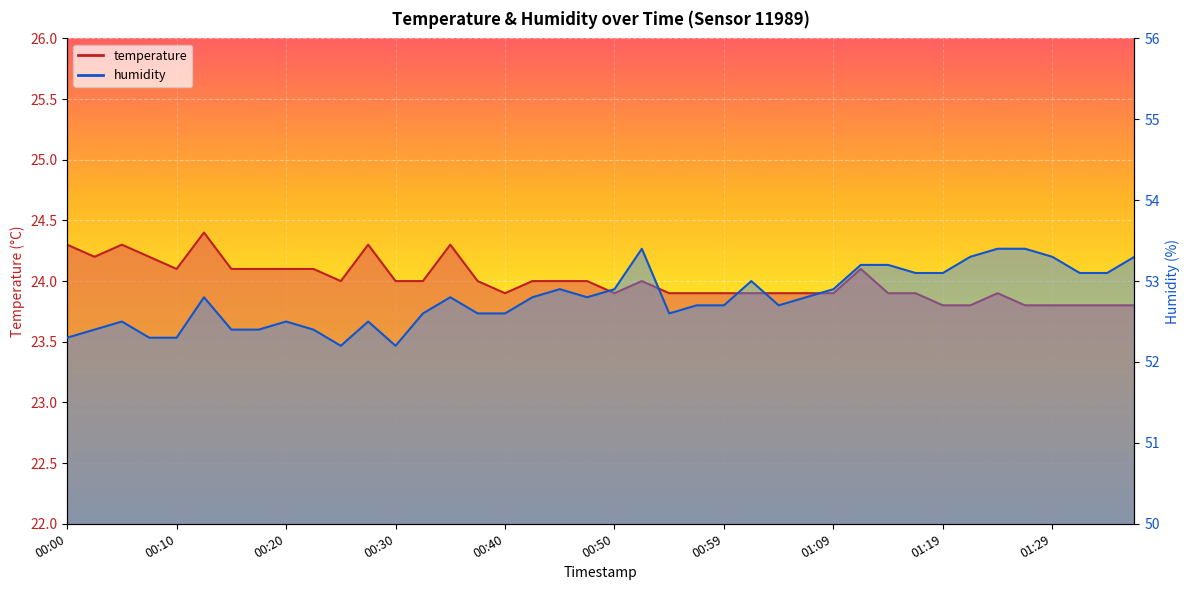

Is the value of humidity at 00:23 greater than the value of temperature at 01:32?

Yes